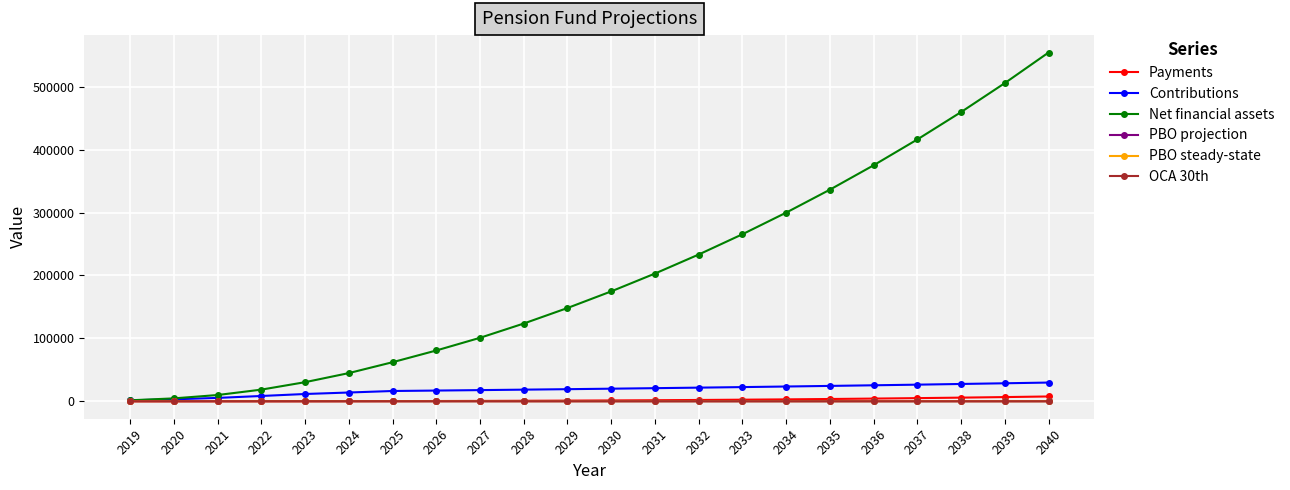

What is the greatest value displayed?

554397.0